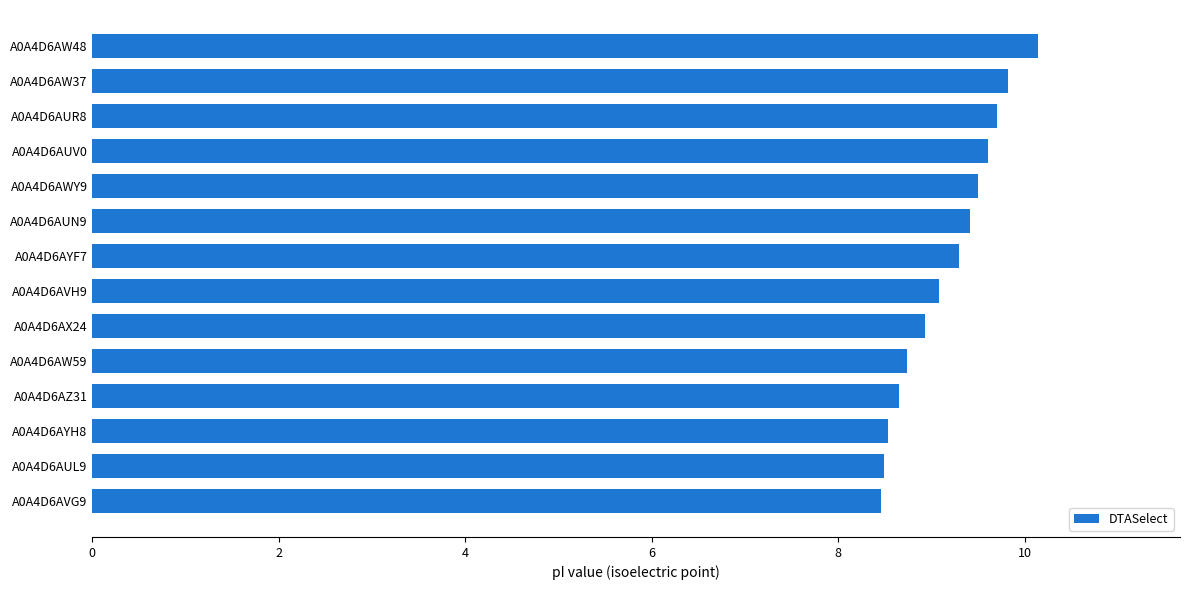

Count the number of data series in this chart.

1